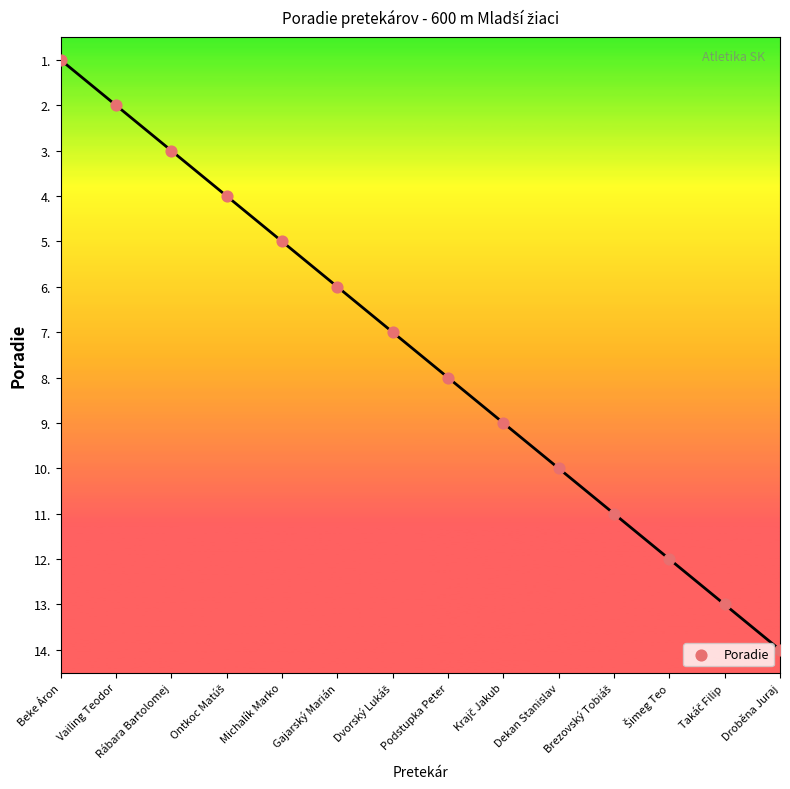

What is the range of Y values (max minus min)?

13